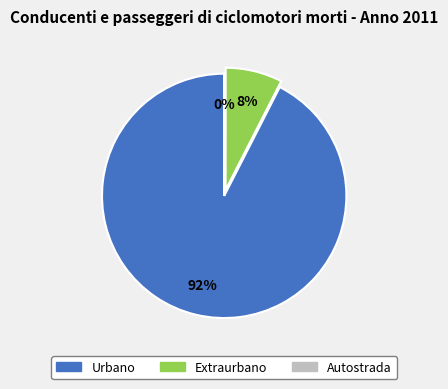

What percentage is the Urbano slice, to the nearest percent?

92%